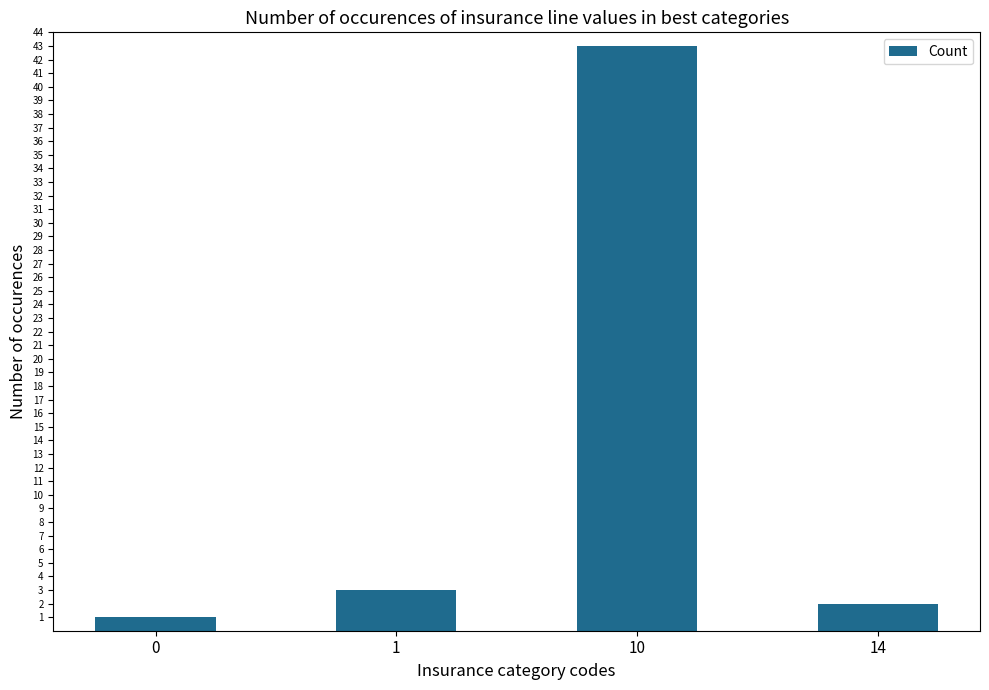

What is the average value?

12